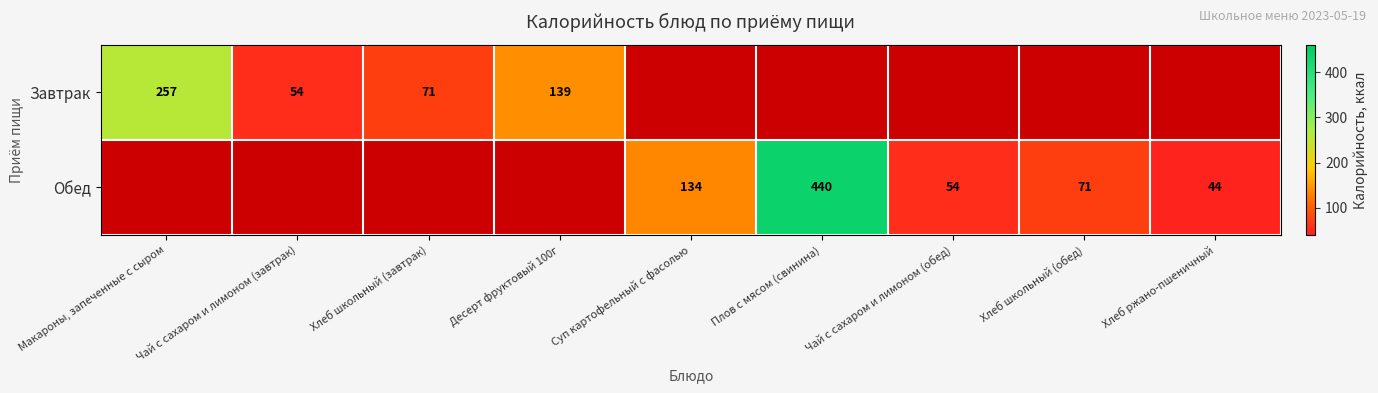

The value of Завтрак at Хлеб школьный (завтрак) is 71. True or false?

True